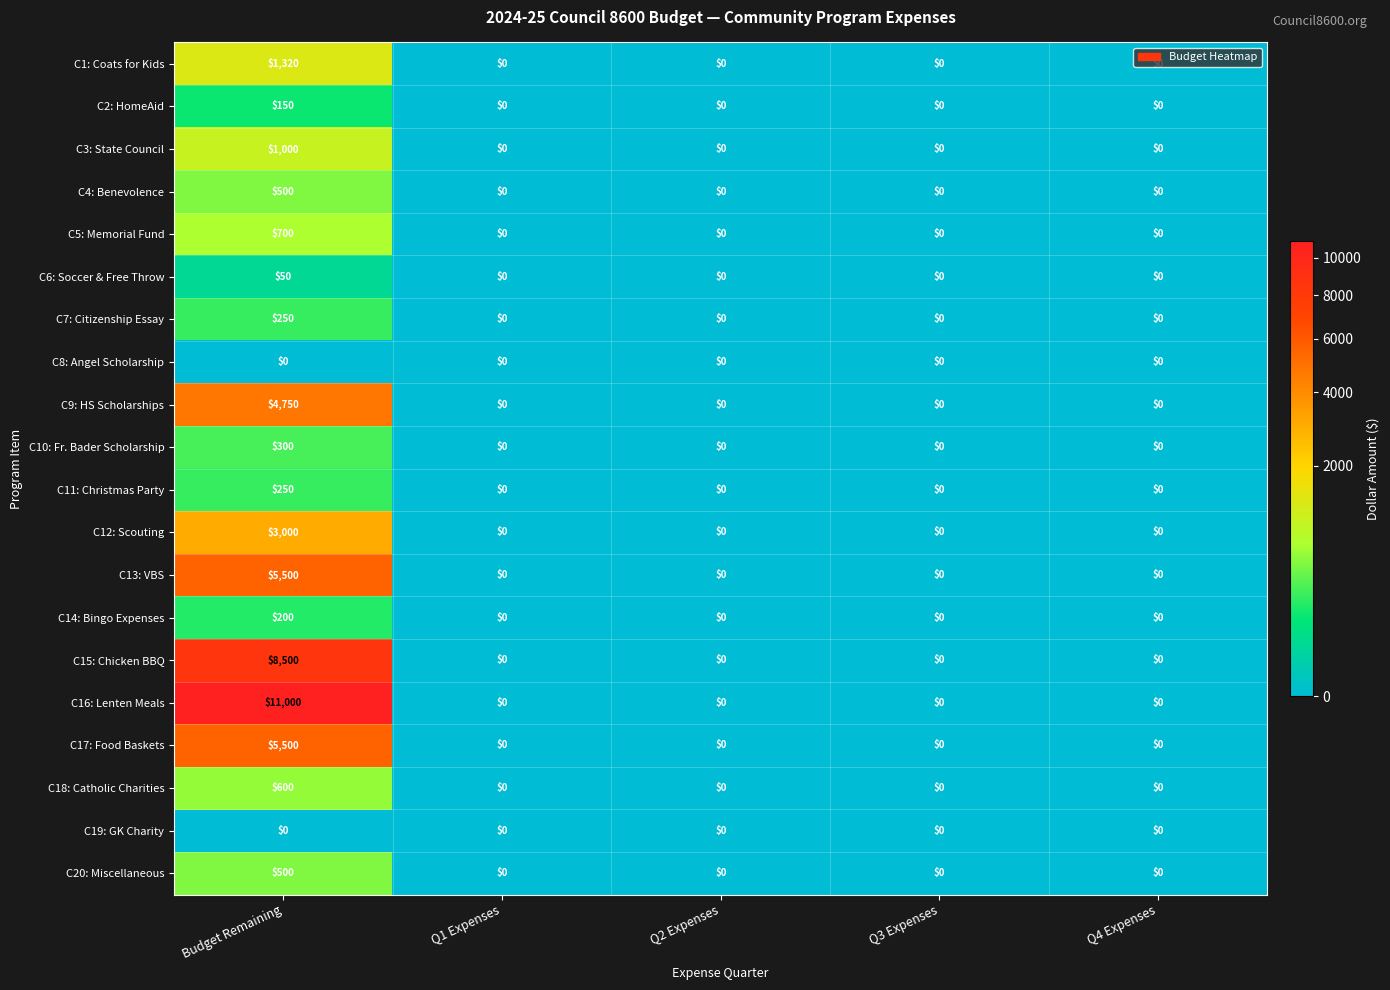

How many positive values does the C1: Coats for Kids series have?

1